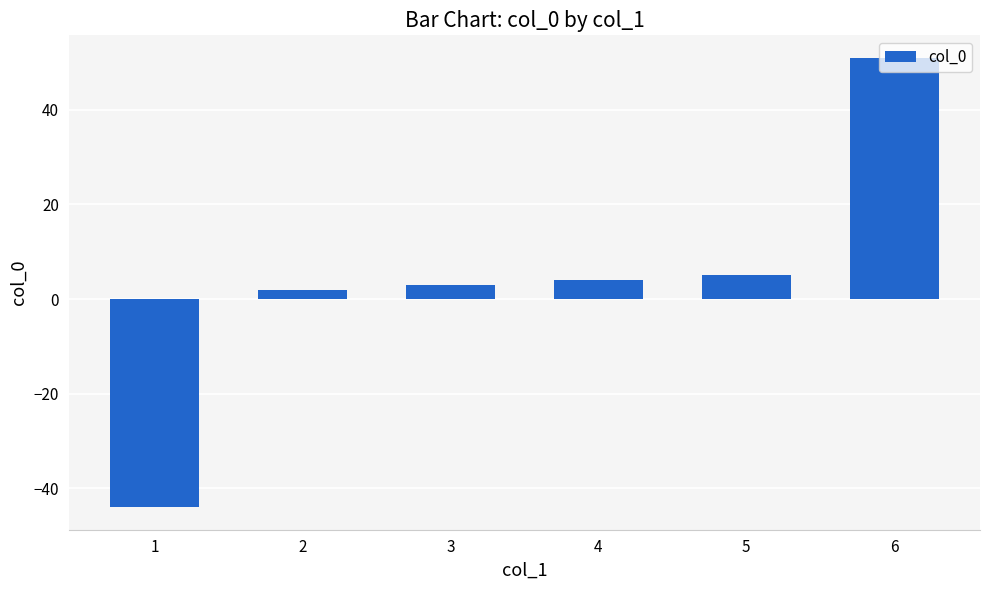

What is the difference between the maximum and second lowest values?

49